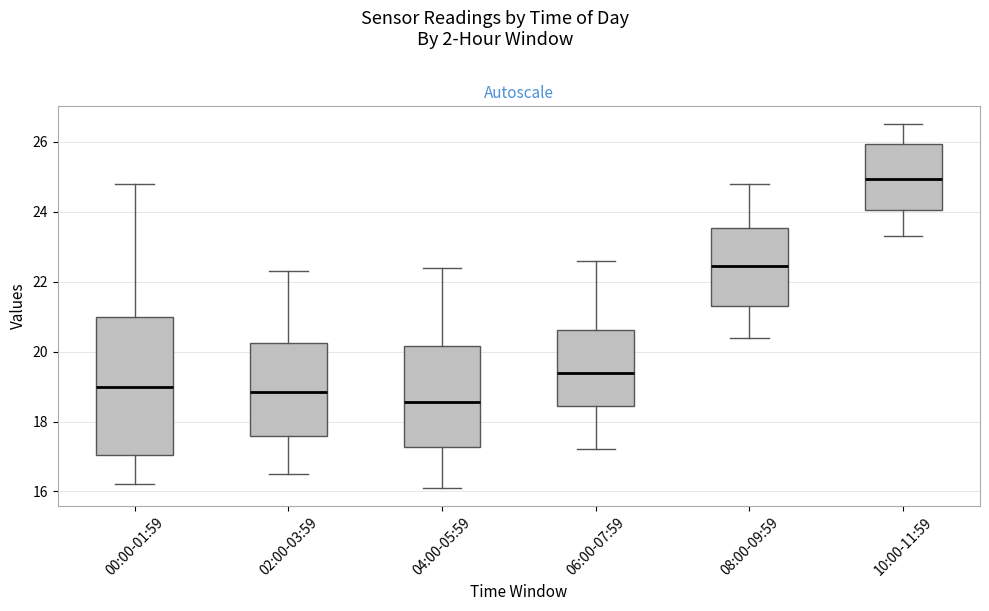

Which box is the tallest, from its lower edge to its upper edge?

00:00-01:59